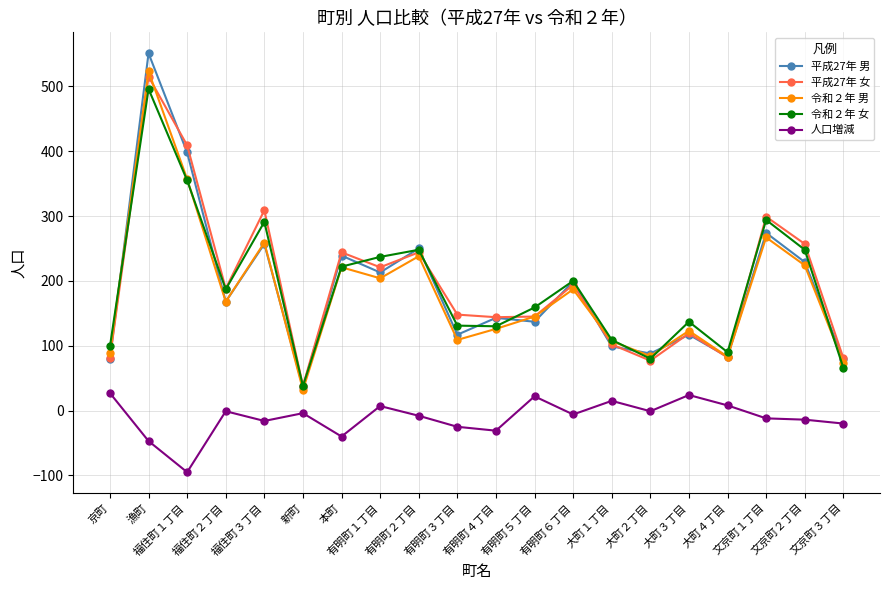

At which category does the chart reach its peak across all series?

漁町